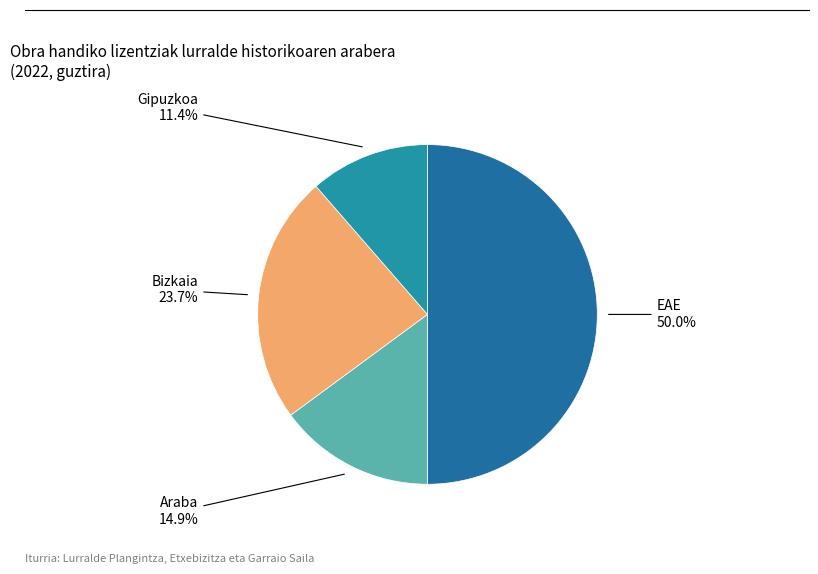

How many slices are in this pie chart?

4